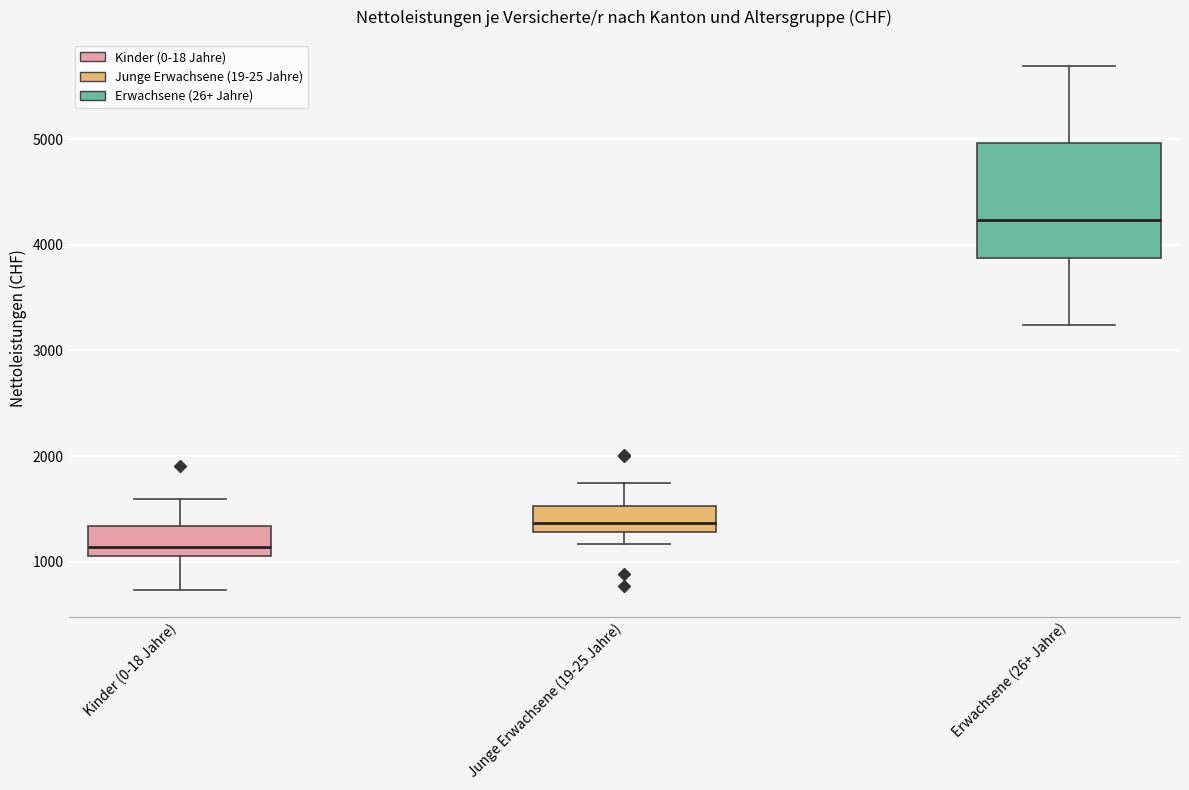

Reading left to right, transcribe this box plot: for each box, give where its median line is, the range the box spans, and where its two whiskers end, as read against the y-axis. The values are not printed on the chart, so give them approximately, as read against the axis.

Kinder (0-18 Jahre): median 1100 (just above the box's lower edge), box 1100 to 1300, whiskers 700 to 1600
Junge Erwachsene (19-25 Jahre): median 1400, box 1300 to 1500, whiskers 1200 to 1700
Erwachsene (26+ Jahre): median 4200, box 3900 to 5000, whiskers 3200 to 5700